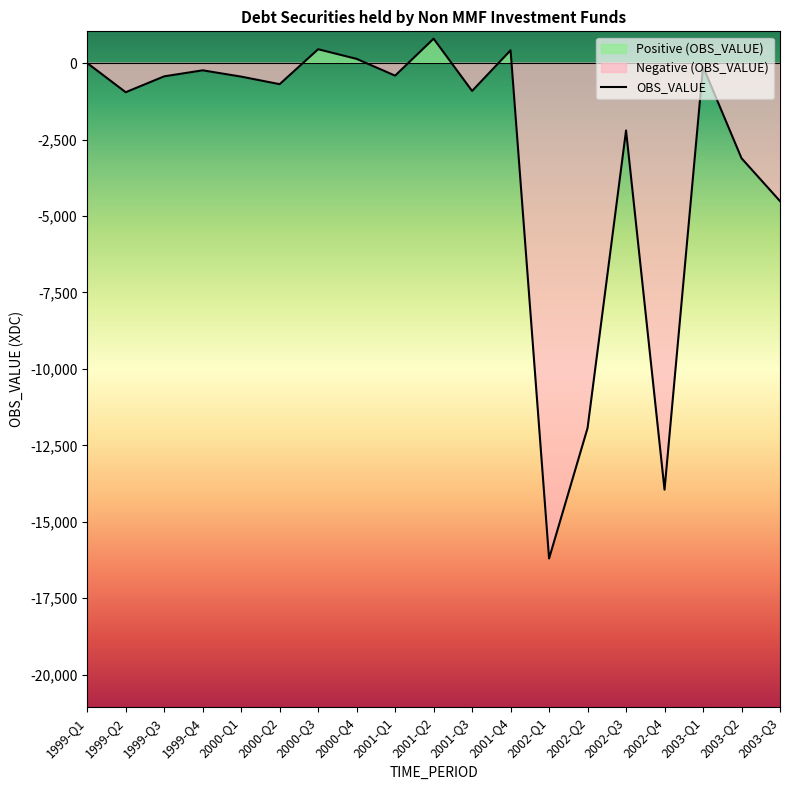

What position from the right is 1999-Q2?

18